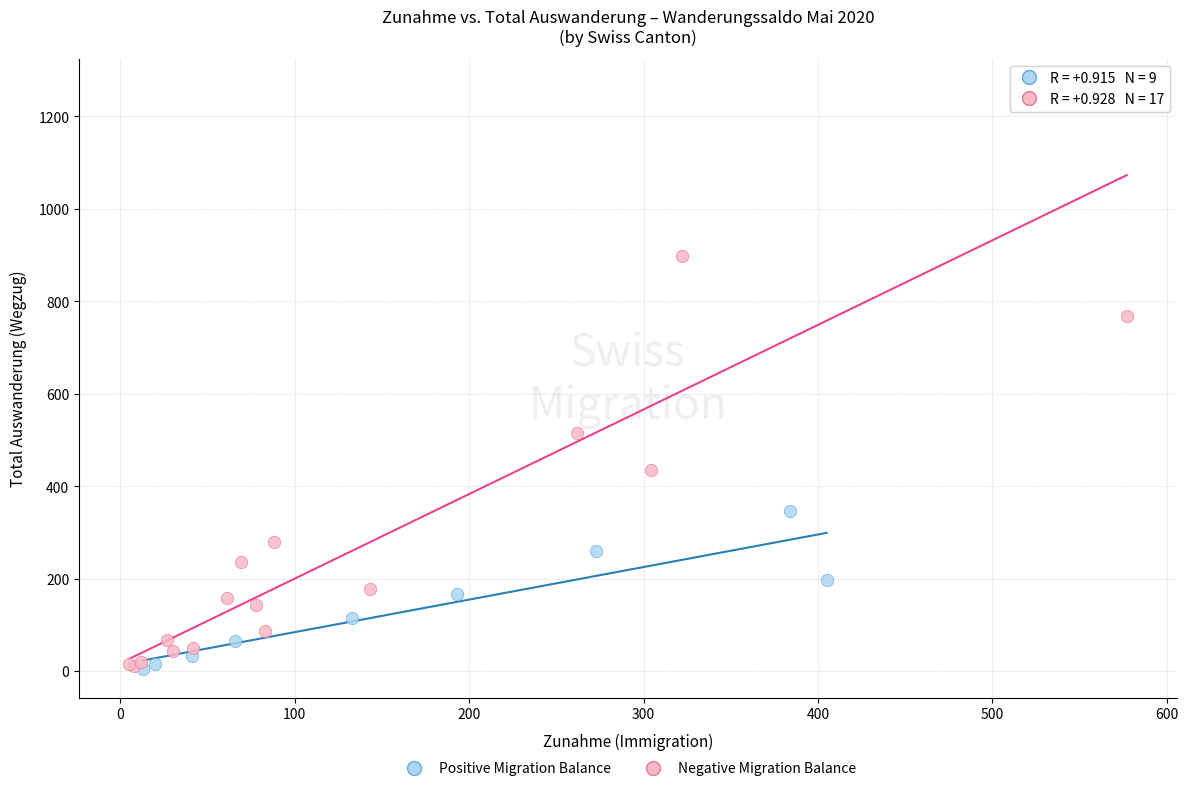

Which series reaches the maximum Y coordinate?

Negative Migration Balance